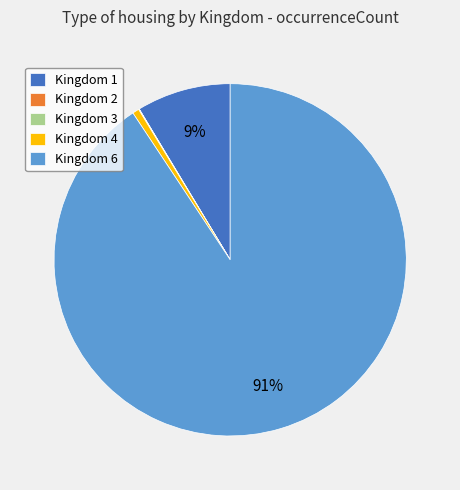

Is there any slice that represents more than half of the pie?

Yes